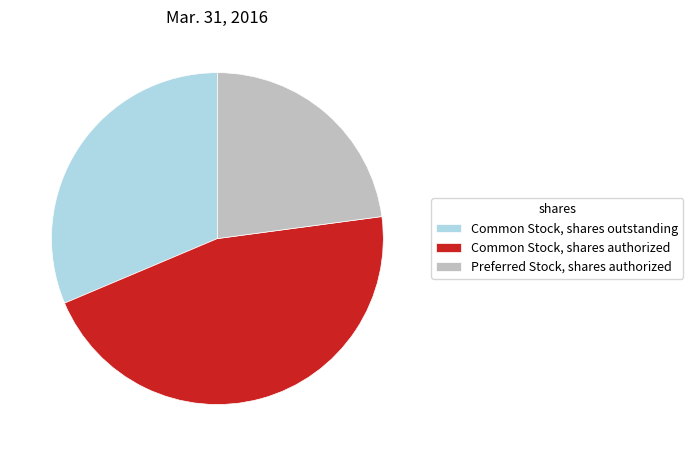

Combined, do Common Stock, shares authorized and Preferred Stock, shares authorized account for over 50%?

Yes